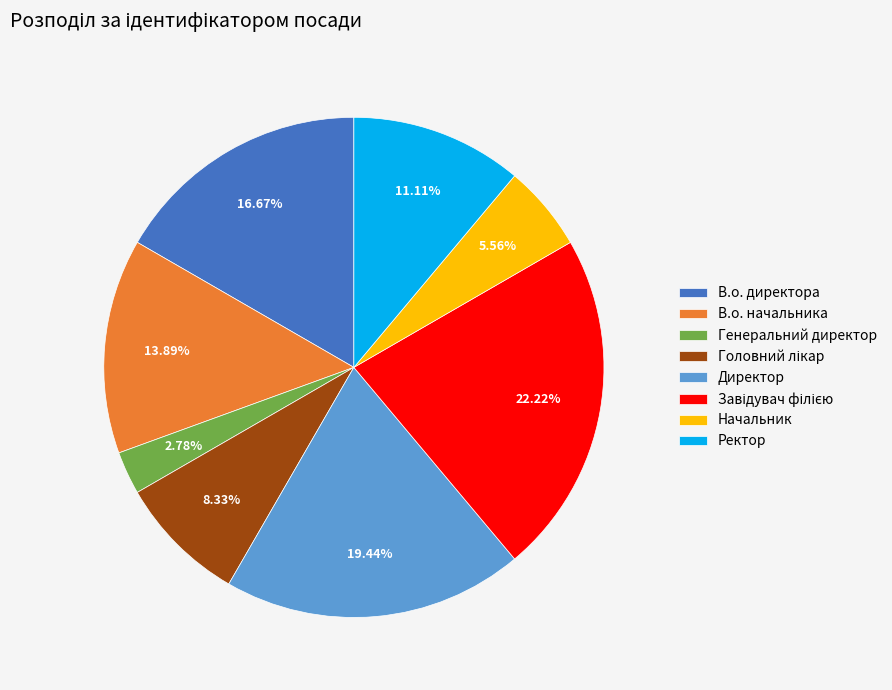

Which has a higher value, Директор or В.о. директора?

Директор